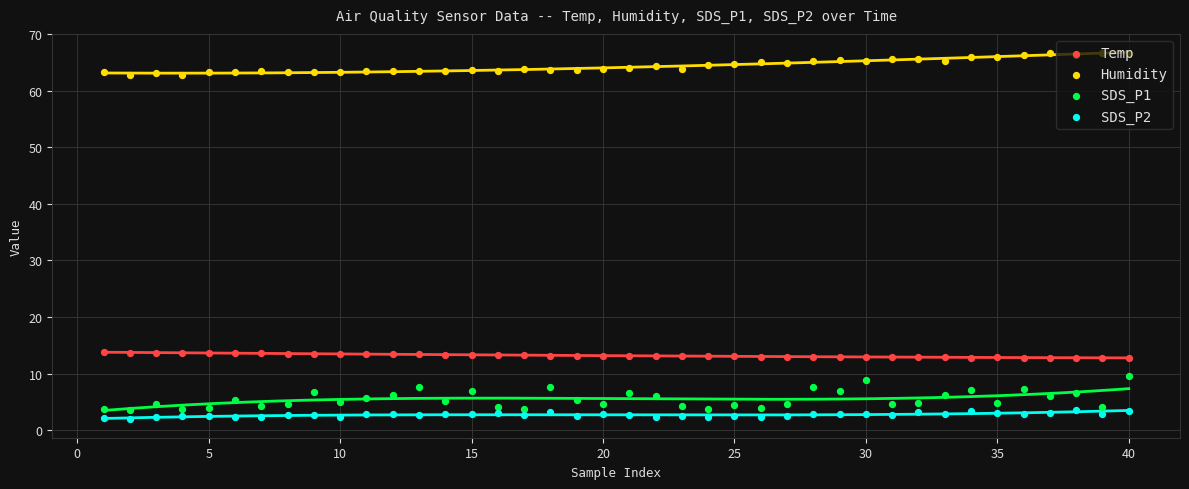

At how many categories does at least one series exceed 15?

40